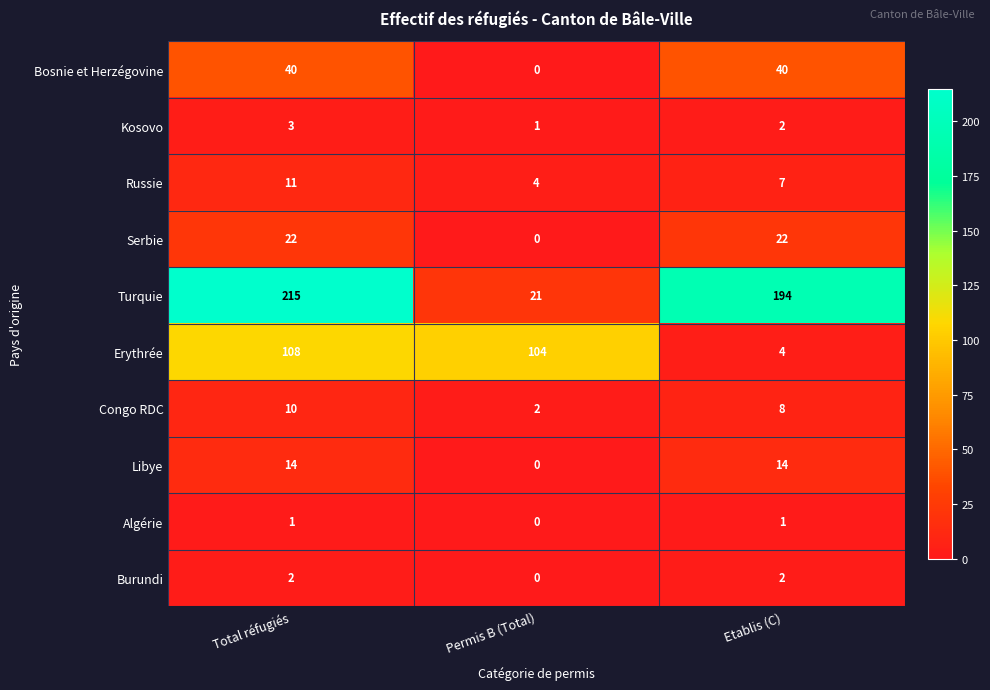

What is the total value across all series at Etablis (C)?

294